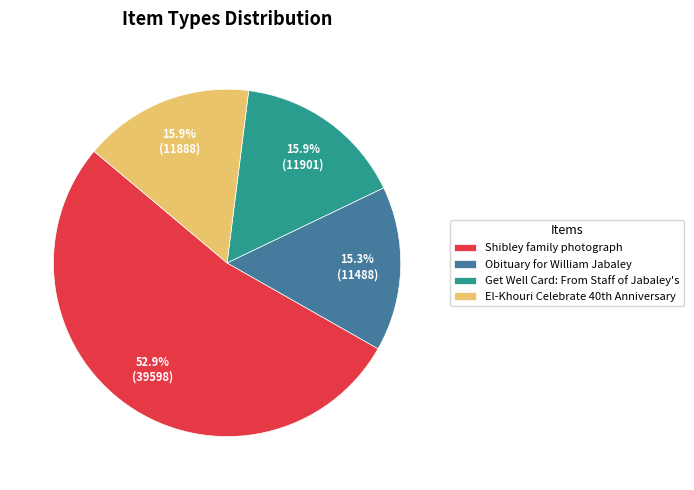

Which category has the smallest portion of the pie?

Obituary for William Jabaley